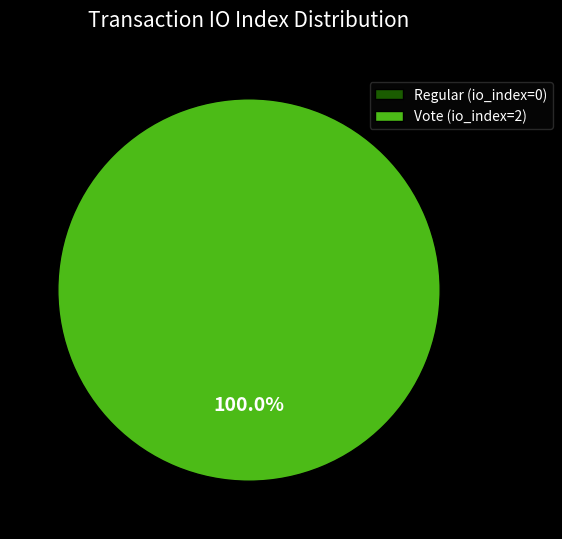

To the nearest percent, what is the difference between the largest and smallest slice percentages?

100%